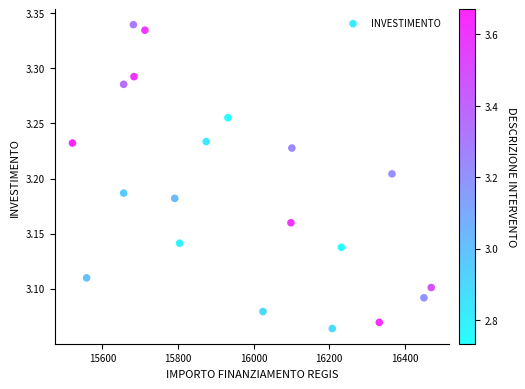

What is the range of X values (max minus min)?

949.3